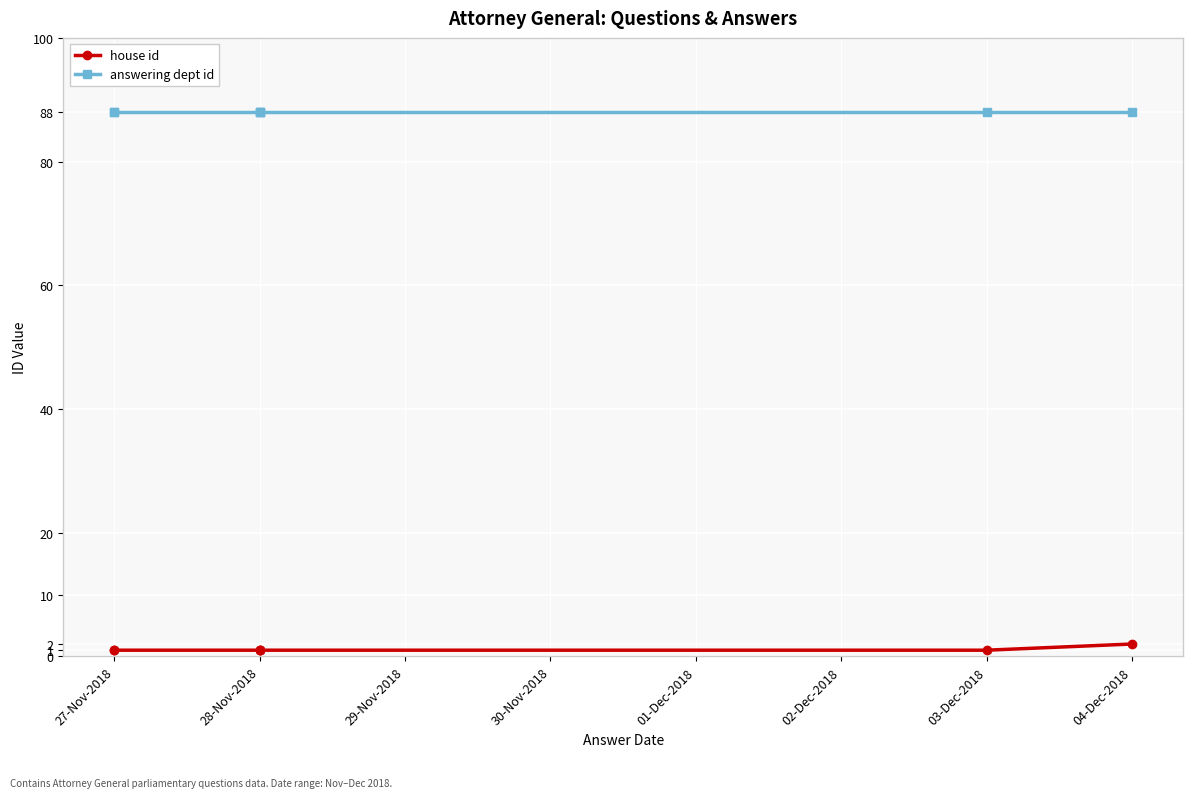

Is the value of house id at 27-Nov-2018 greater than the value of answering dept id at 04-Dec-2018?

No